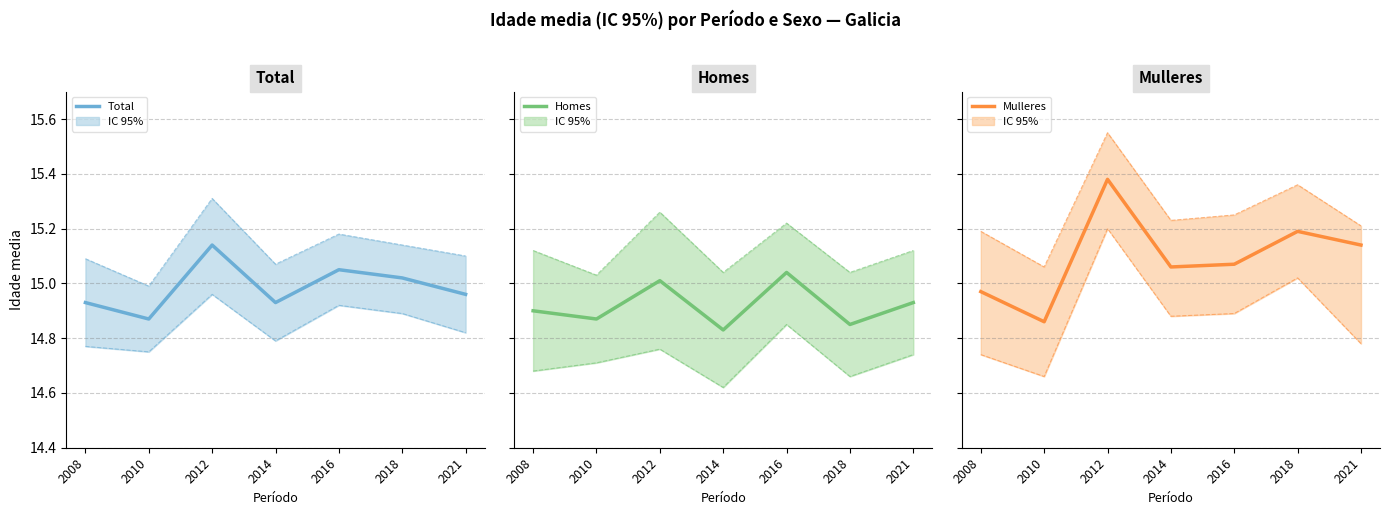

What value does the Límite inferior (IC95%) series have at 2016?

14.9